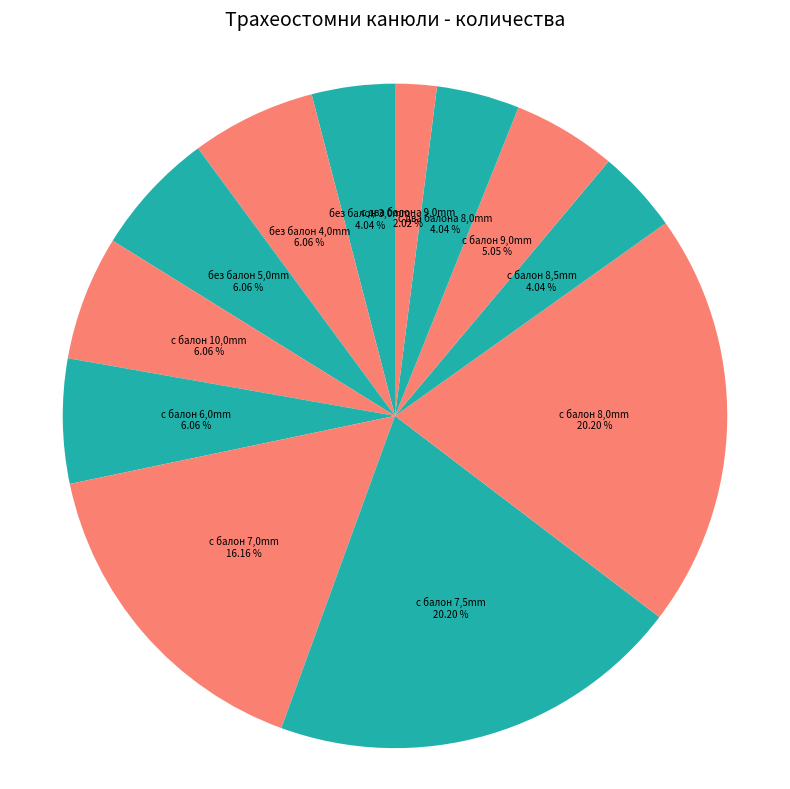

Count the number of slices in the pie.

12